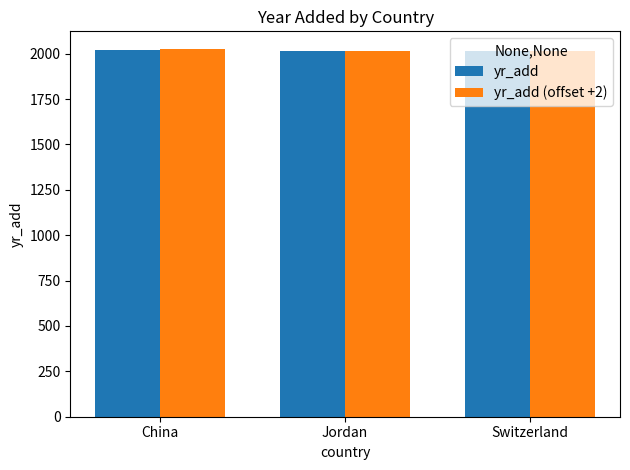

The yr_add (offset +2) series shows 2015 at Switzerland. True or false?

True